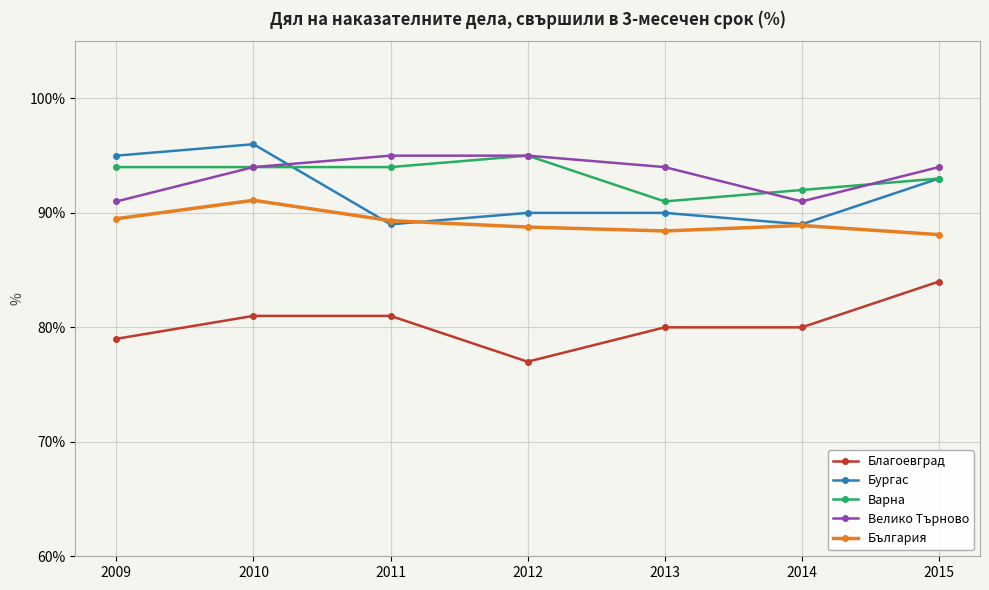

Is it true that Велико Търново equals 91.0 at 2009?

True